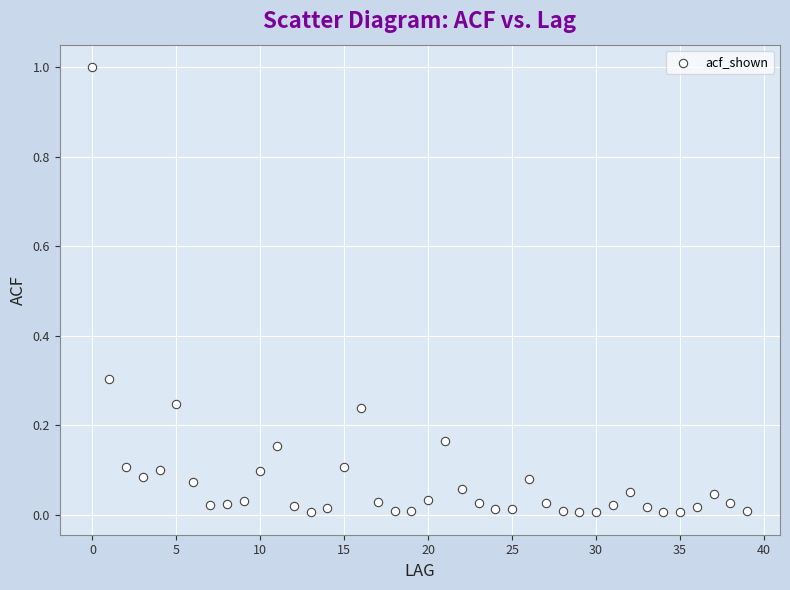

What is the range of Y values (max minus min)?

1.0